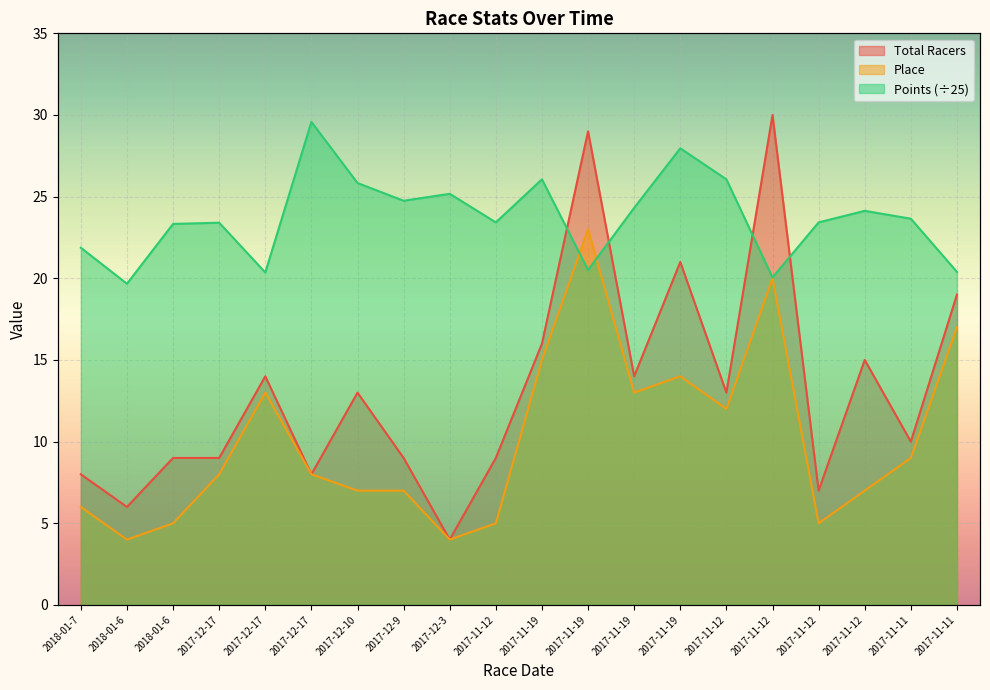

List the labels in order of Total Racers value, largest first.

2017-11-12, 2017-11-19, 2017-11-19, 2017-11-11, 2017-11-19, 2017-11-12, 2017-12-17, 2017-11-19, 2017-12-10, 2017-11-12, 2017-11-11, 2018-01-6, 2017-12-17, 2017-12-9, 2017-11-12, 2018-01-7, 2017-12-17, 2017-11-12, 2018-01-6, 2017-12-3